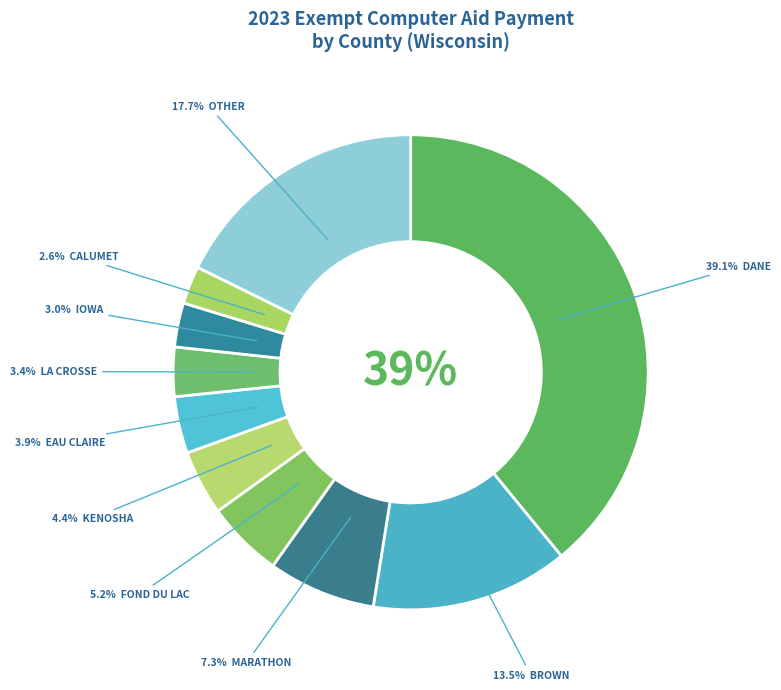

Is there a majority slice in this chart?

No